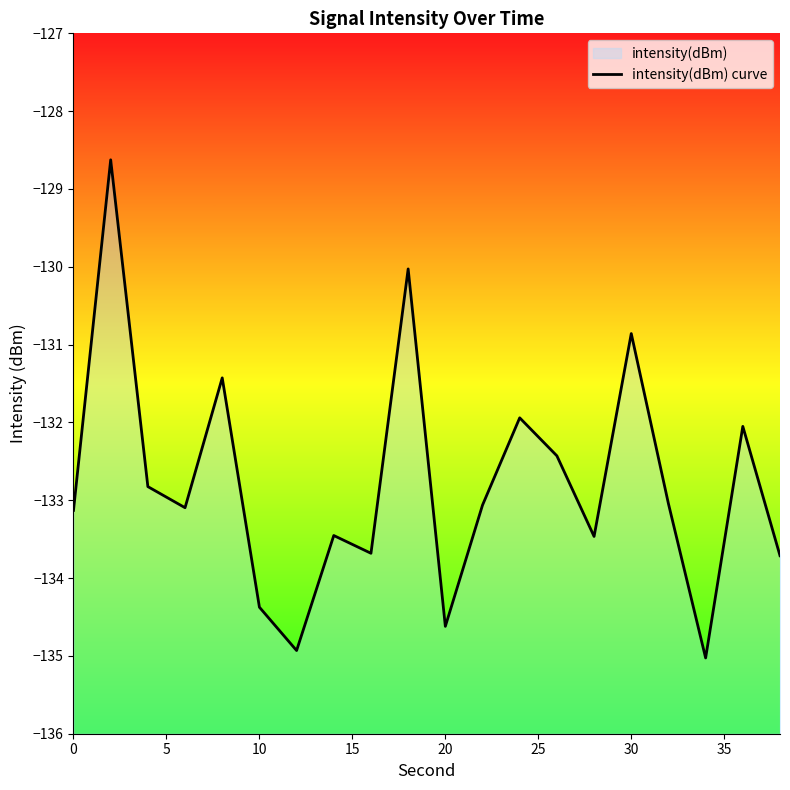

True or false: the data has more than 2 interior local peaks.

True